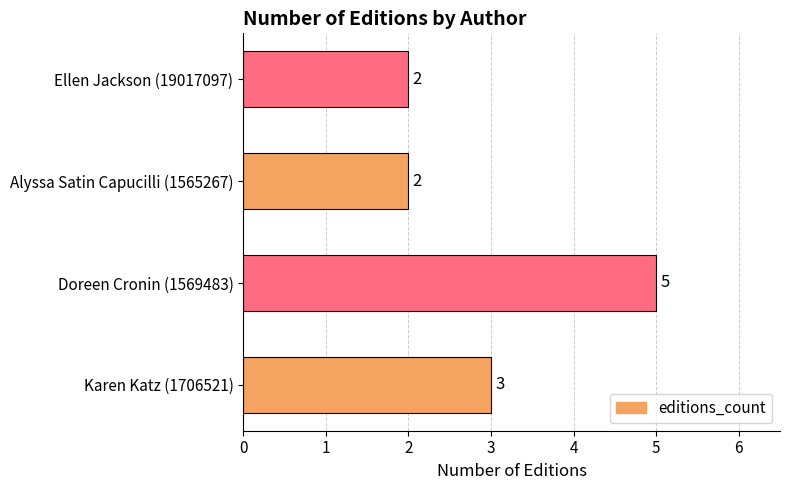

Reading top to bottom, extract all data points from this chart.

2	2	5	3